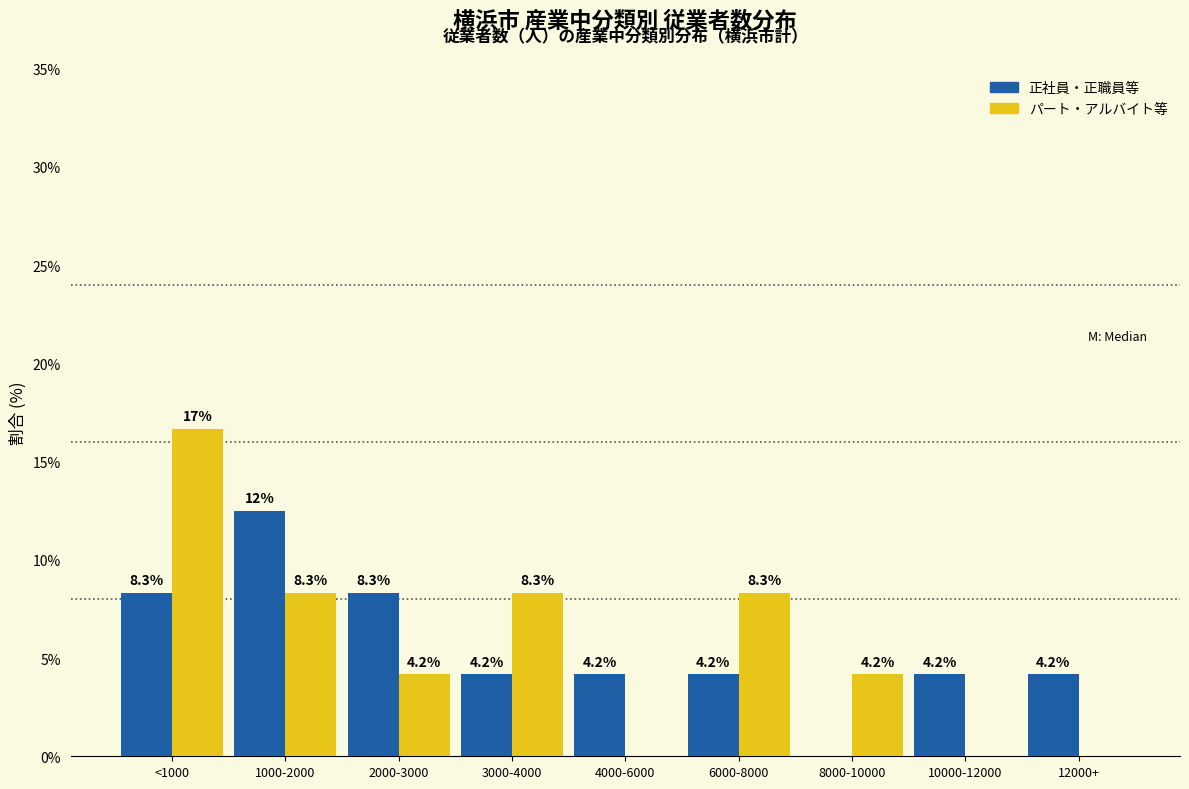

Reading left to right, transcribe all the data shown in this chart.

正社員・正職員等: <1000=8.3	1000-2000=12.5	2000-3000=8.3	3000-4000=4.2	4000-6000=4.2	6000-8000=4.2	8000-10000=0.0	10000-12000=4.2	12000+=4.2
パート・アルバイト等: <1000=16.7	1000-2000=8.3	2000-3000=4.2	3000-4000=8.3	4000-6000=0.0	6000-8000=8.3	8000-10000=4.2	10000-12000=0.0	12000+=0.0